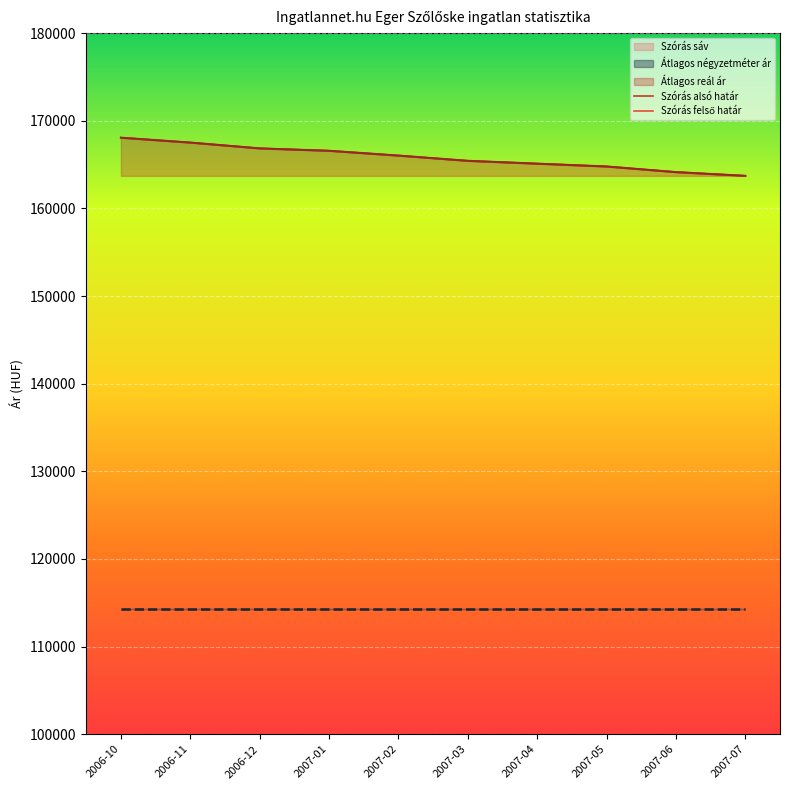

At which category is the sum across all series the highest?

2006-10